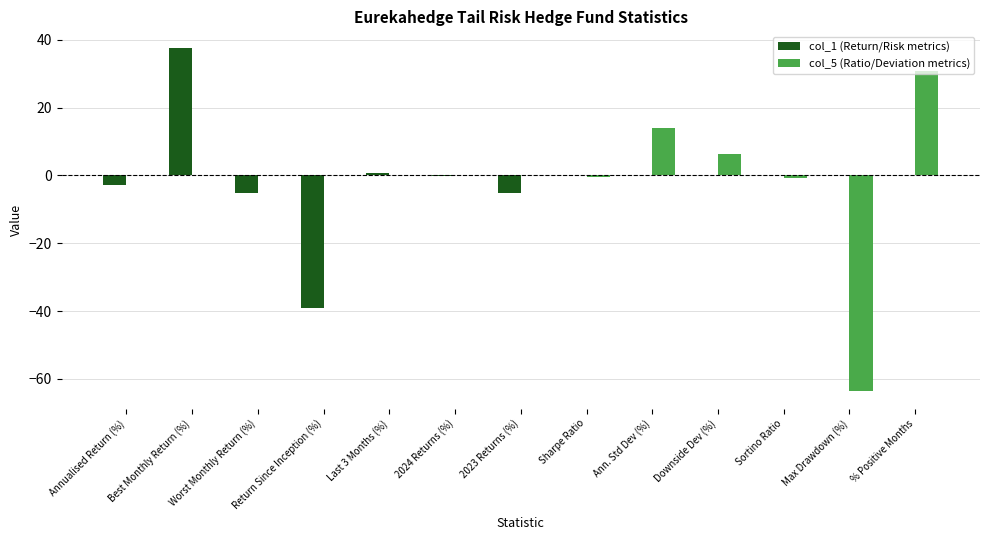

Is it true that col_5 (Ratio/Deviation metrics) equals 40.5 at 2024 Returns (%)?

False